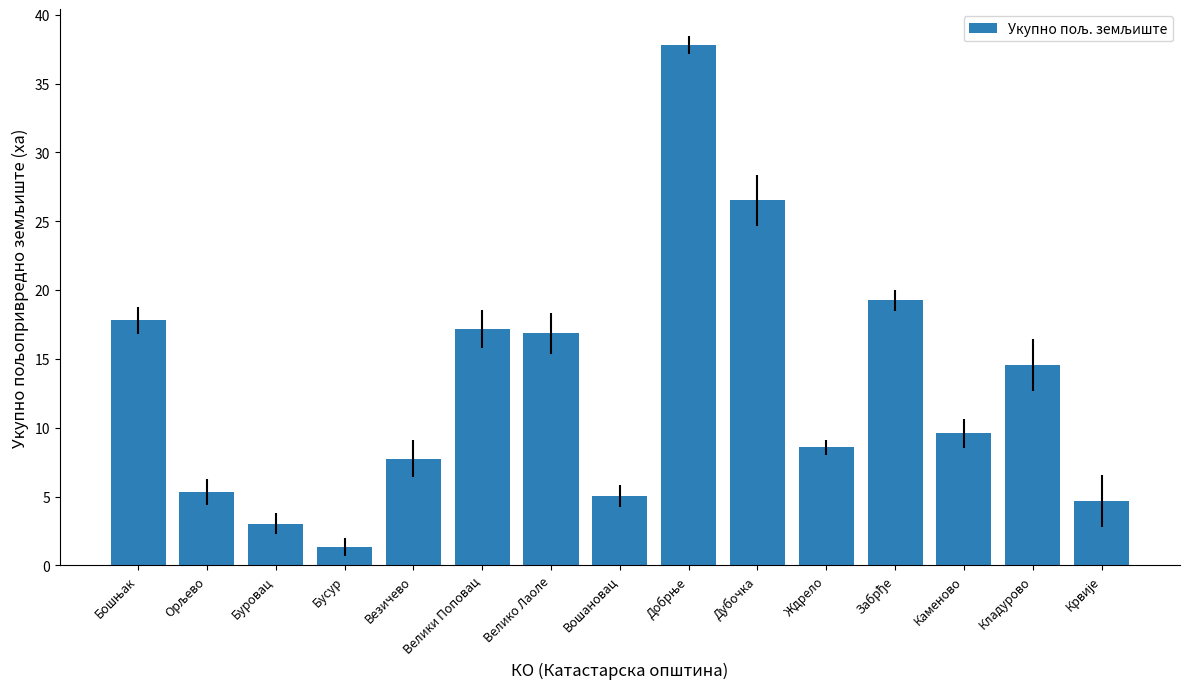

Which label corresponds to the smallest value in the chart?

Бусур